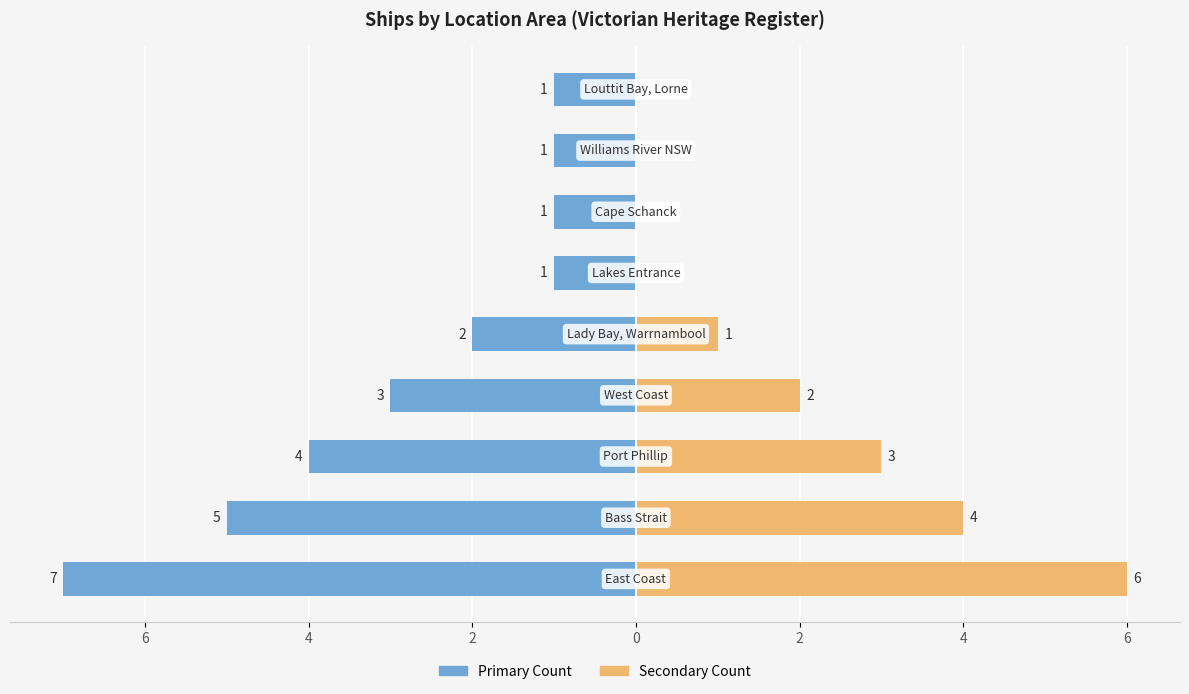

Is the value of Primary Count at 6 greater than the value of Secondary Count at 6?

No